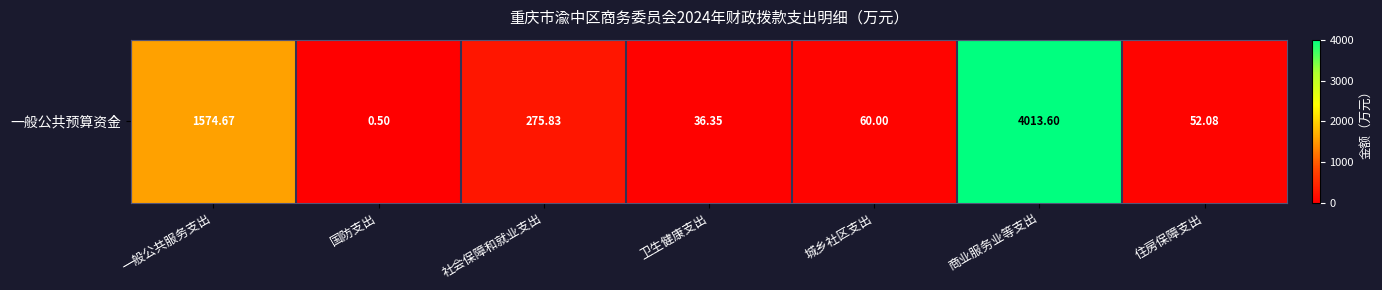

What is the greatest value displayed?

4013.6